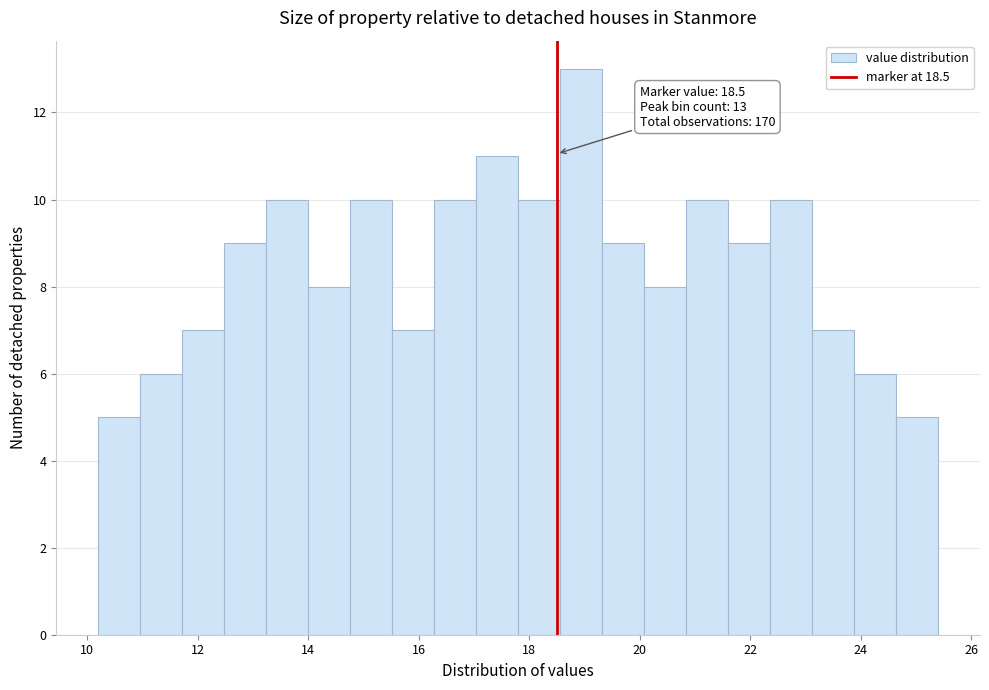

Read against the x-axis, roughly where is the centre of the tallest bar?

19.0